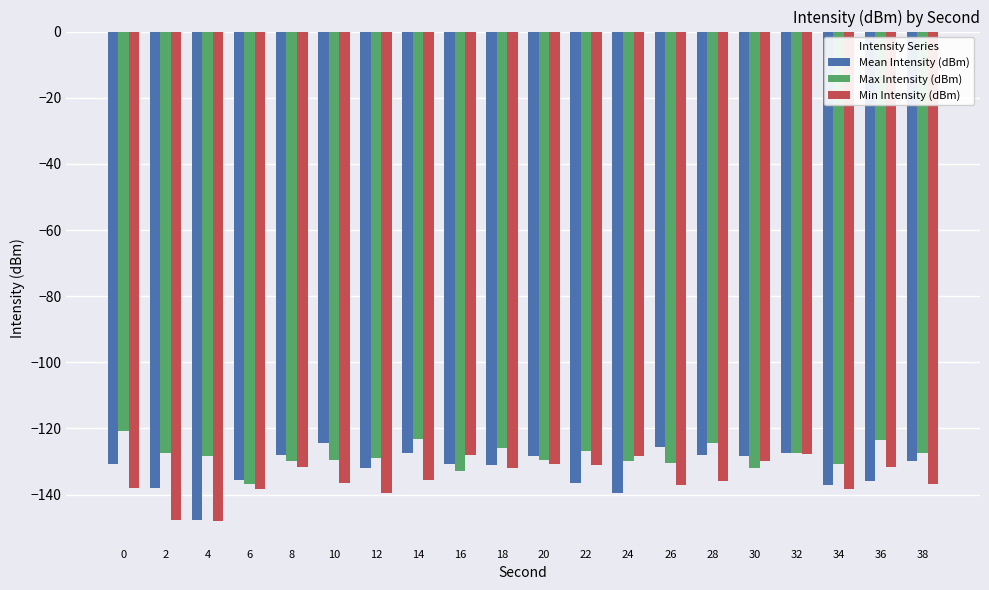

Which series has the largest total across all categories?

Max Intensity (dBm)